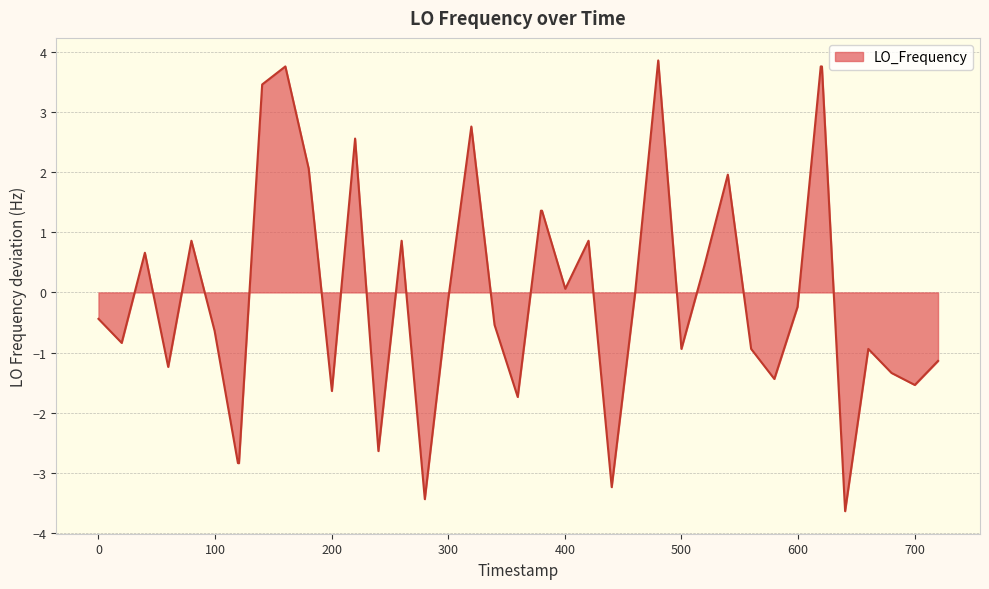

Count the number of values greater than 0.

17